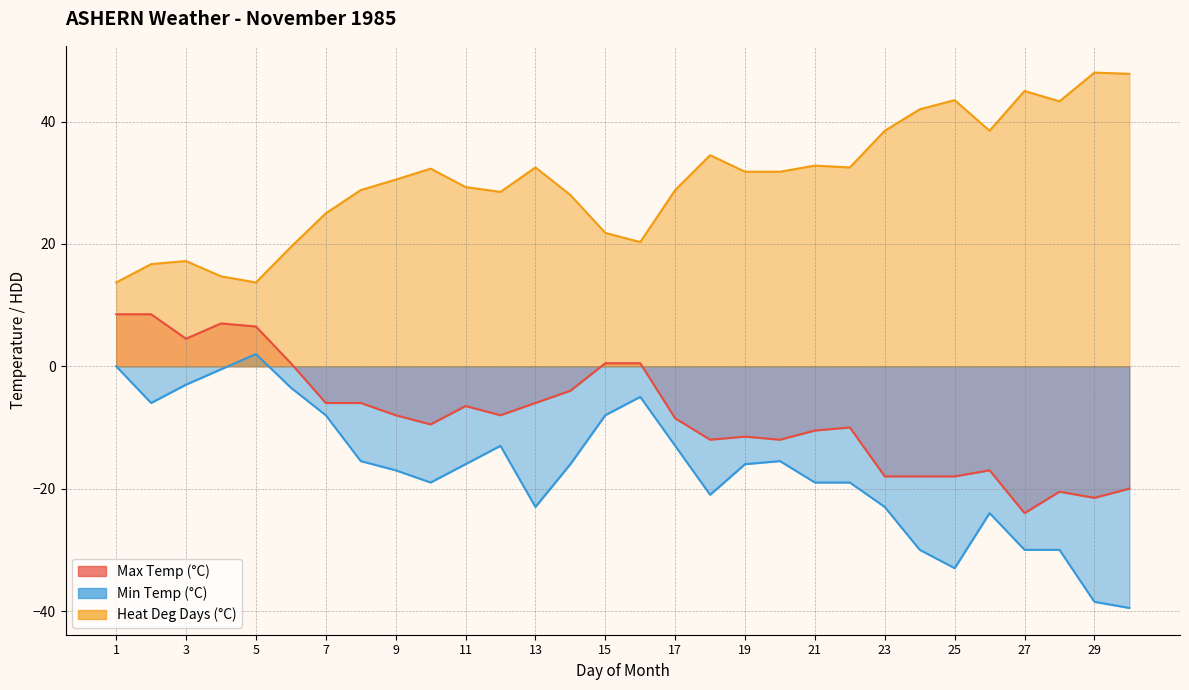

How many values in Min Temp (°C) are below zero?

28